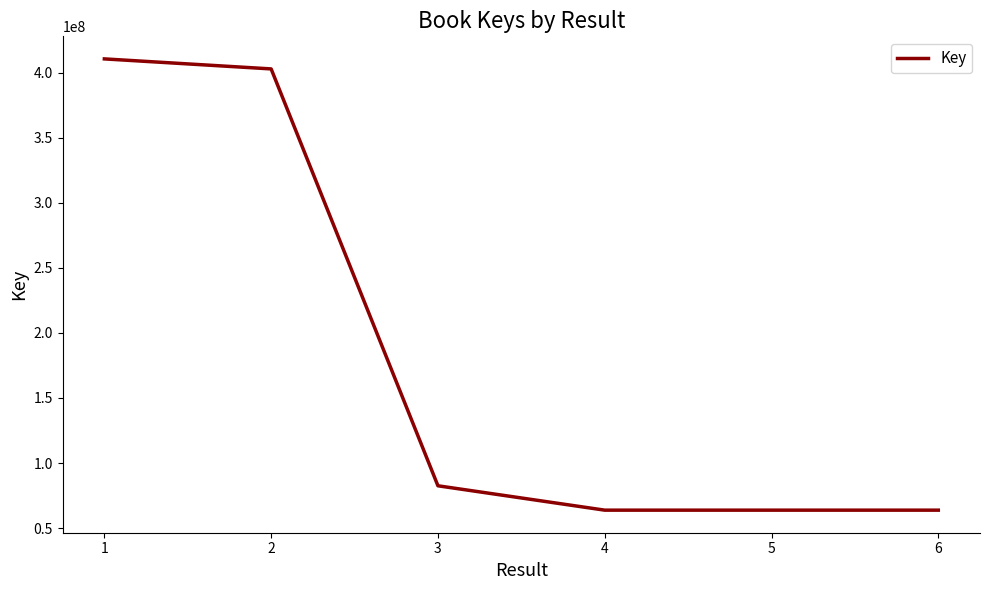

What is the difference between the maximum and minimum values?

346707826